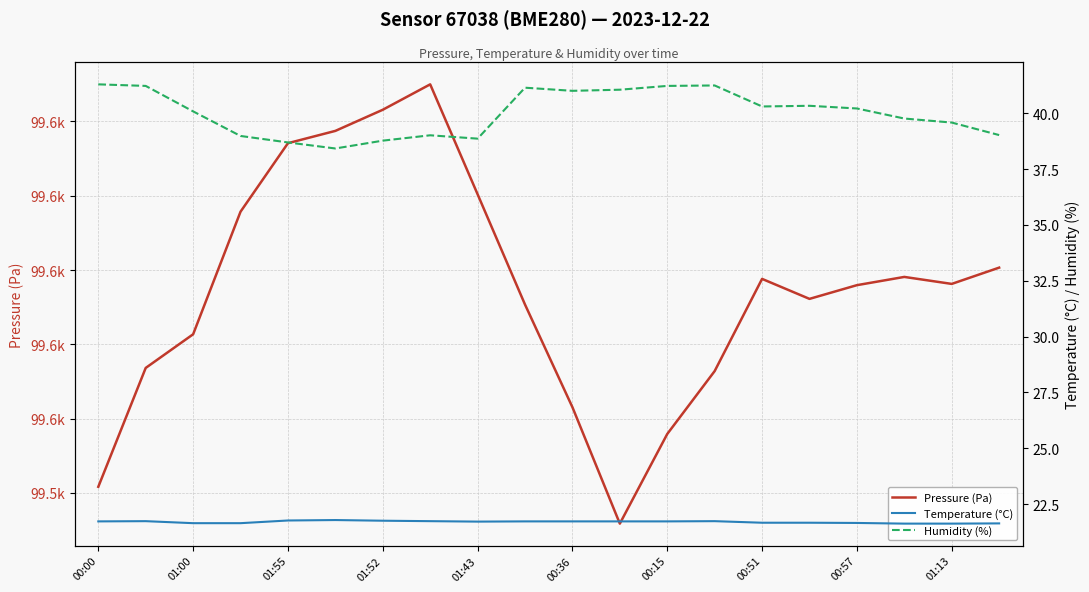

At which category does Pressure (Pa) reach its first local valley?

11